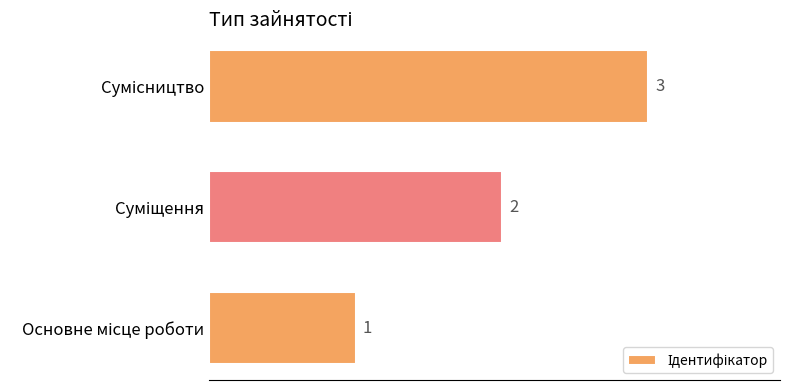

What is the greatest value displayed?

3